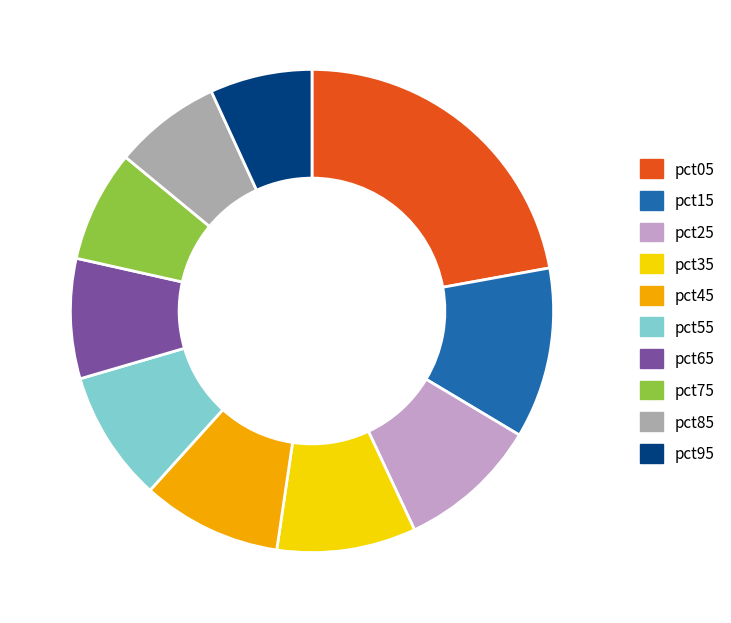

Which slice is the largest?

pct05